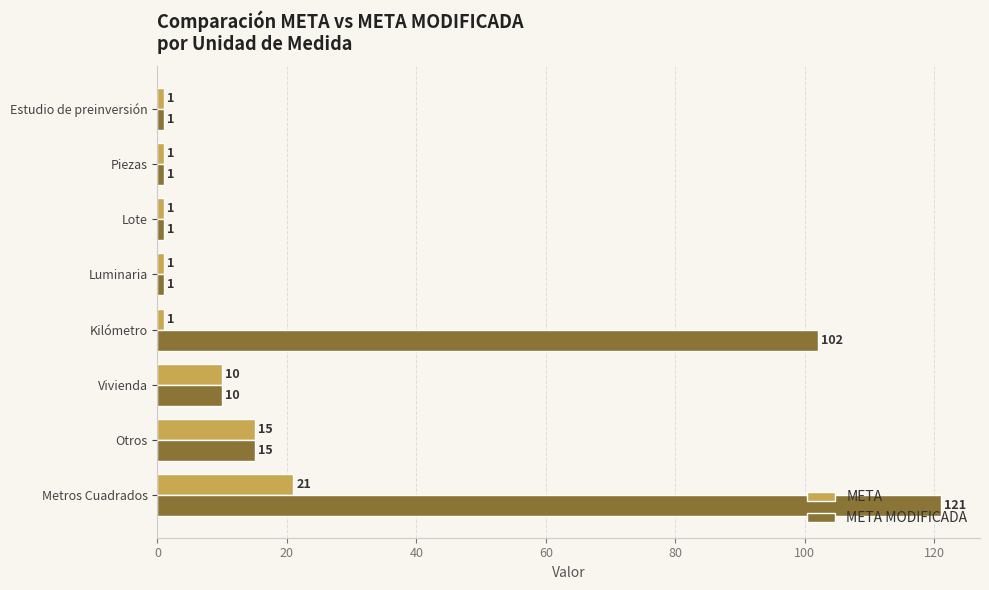

Count the META values in the range 1 to 15.

7